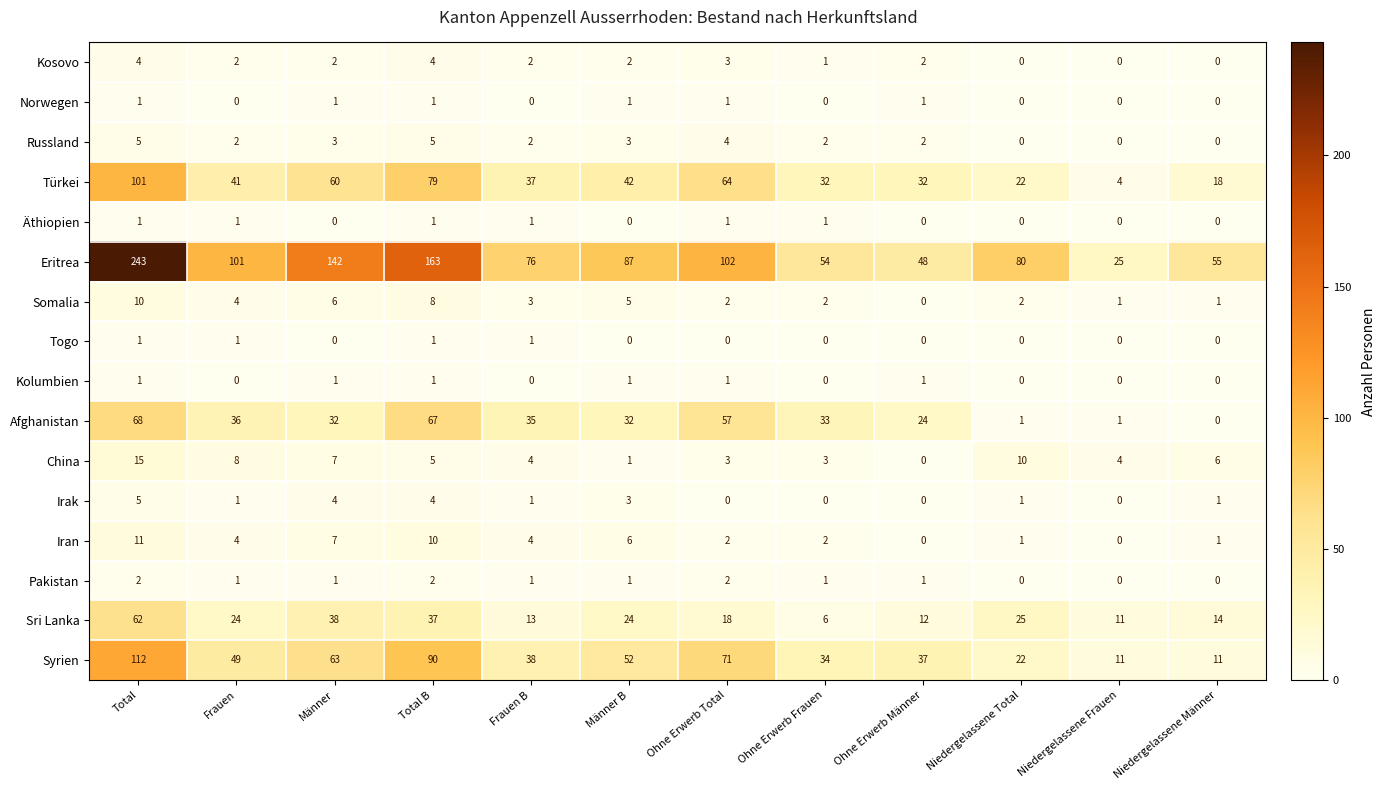

What is the maximum value shown in the chart?

243